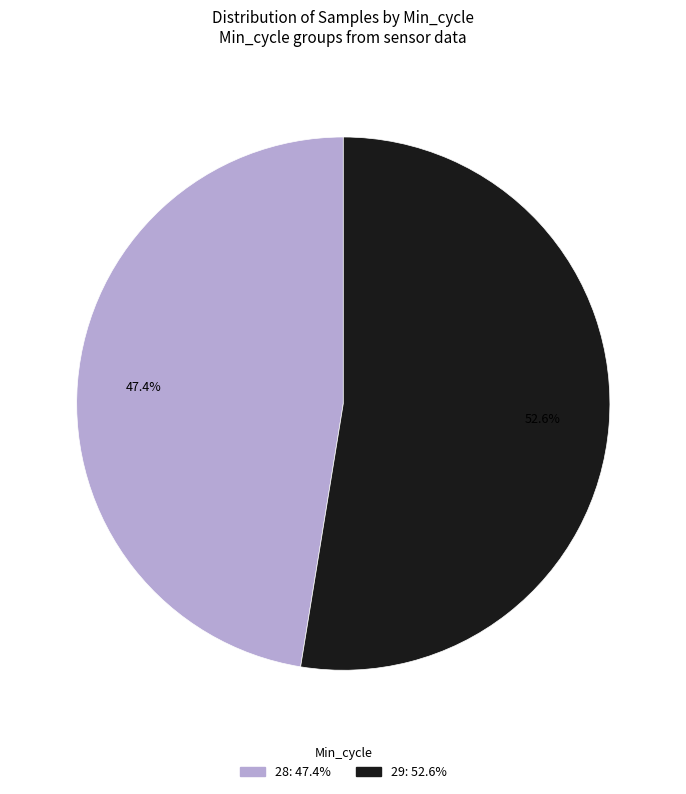

Does any single category account for the majority?

Yes